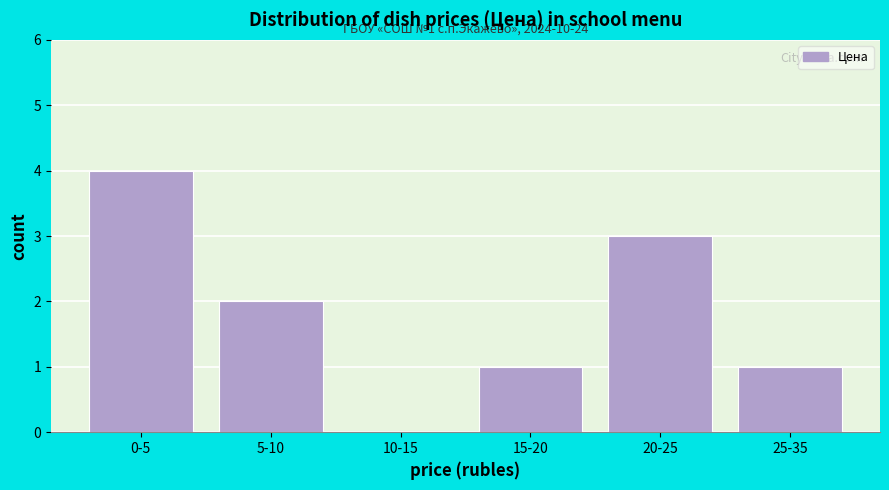

Reading right to left, list all the values displayed in this chart.

25-35=1	20-25=3	15-20=1	10-15=0	5-10=2	0-5=4